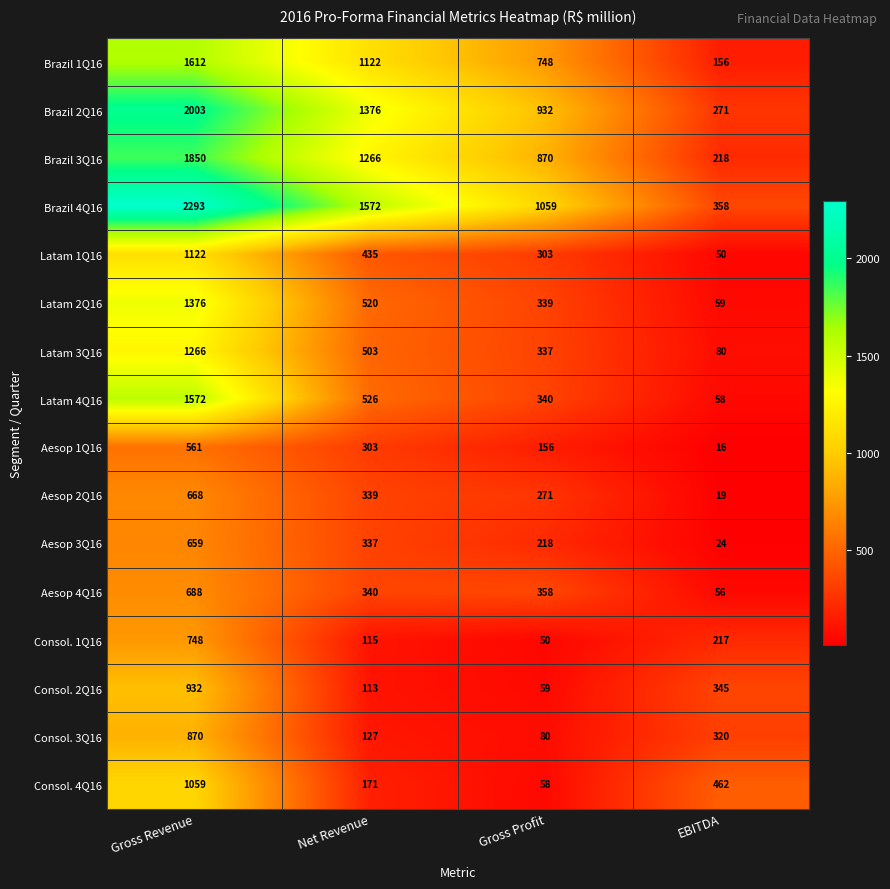

At EBITDA, list the series in order from largest to smallest.

Consol. 4Q16, Brazil 4Q16, Consol. 2Q16, Consol. 3Q16, Brazil 2Q16, Brazil 3Q16, Consol. 1Q16, Brazil 1Q16, Latam 3Q16, Latam 2Q16, Latam 4Q16, Aesop 4Q16, Latam 1Q16, Aesop 3Q16, Aesop 2Q16, Aesop 1Q16